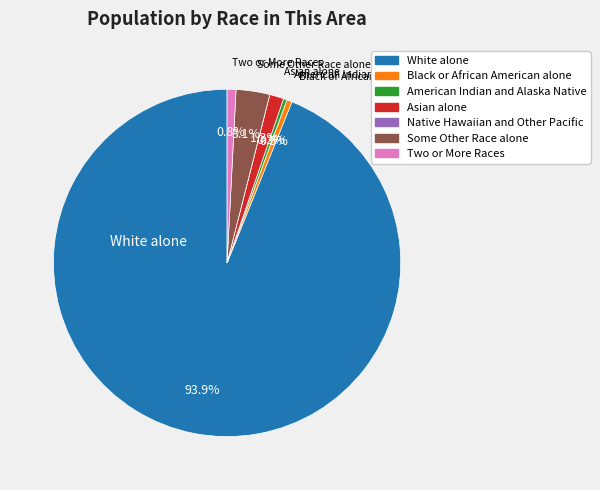

Is there any slice that represents more than half of the pie?

Yes